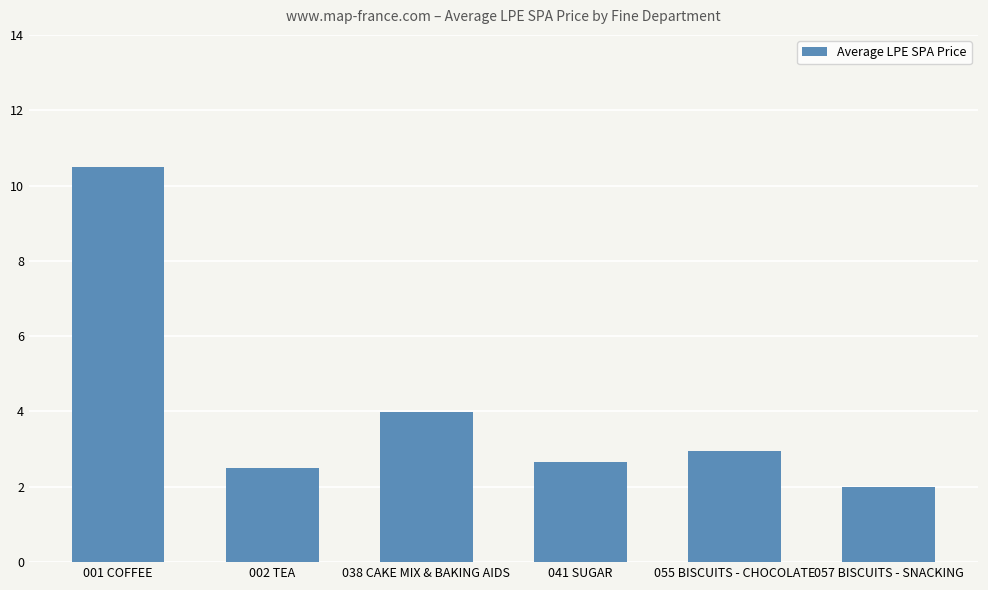

What is the difference between the second highest and minimum values?

2.0